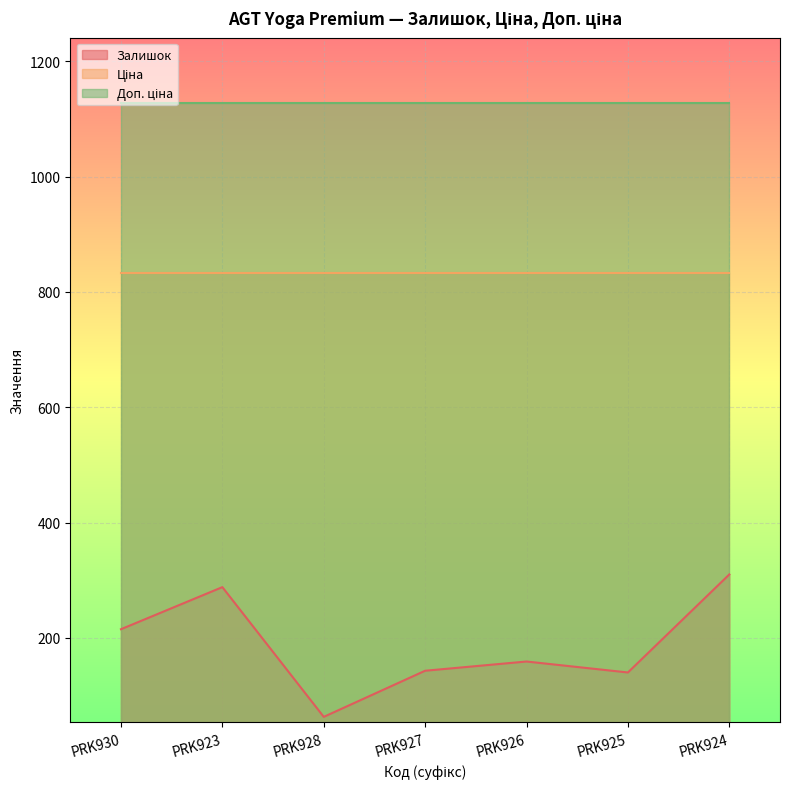

What are all the series names shown in the legend?

Залишок, Ціна, Доп. ціна